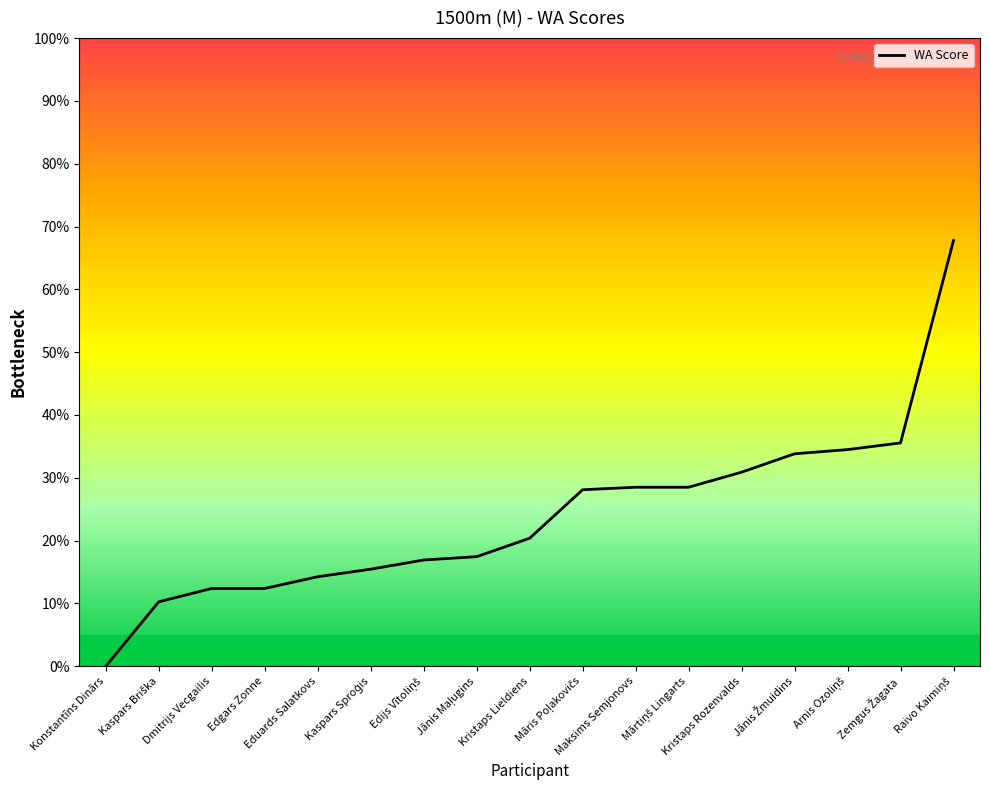

What is the maximum value shown in the chart?

67.8